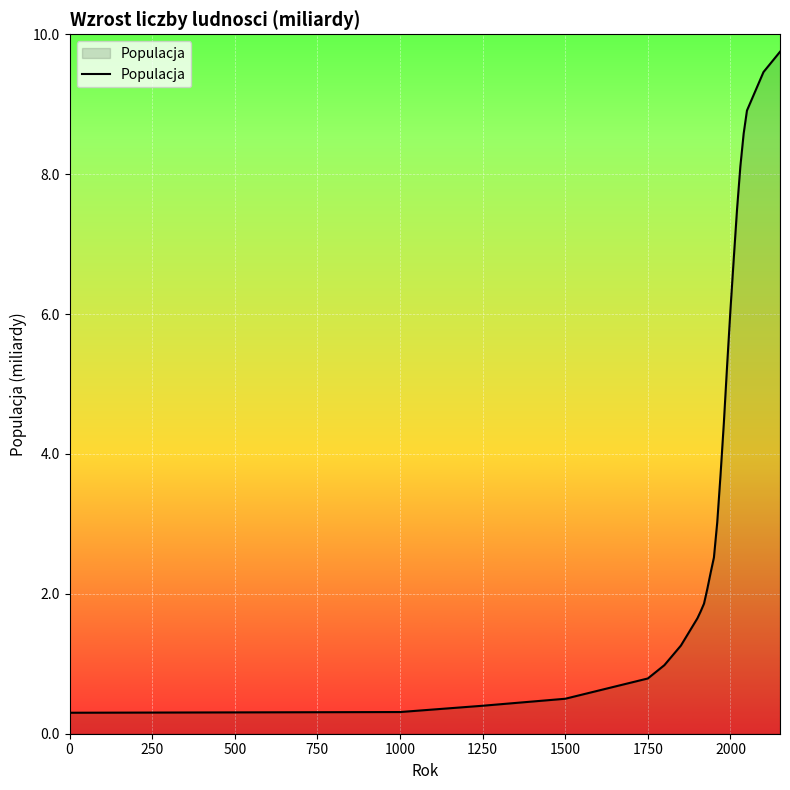

What is the maximum value shown in the chart?

9.8